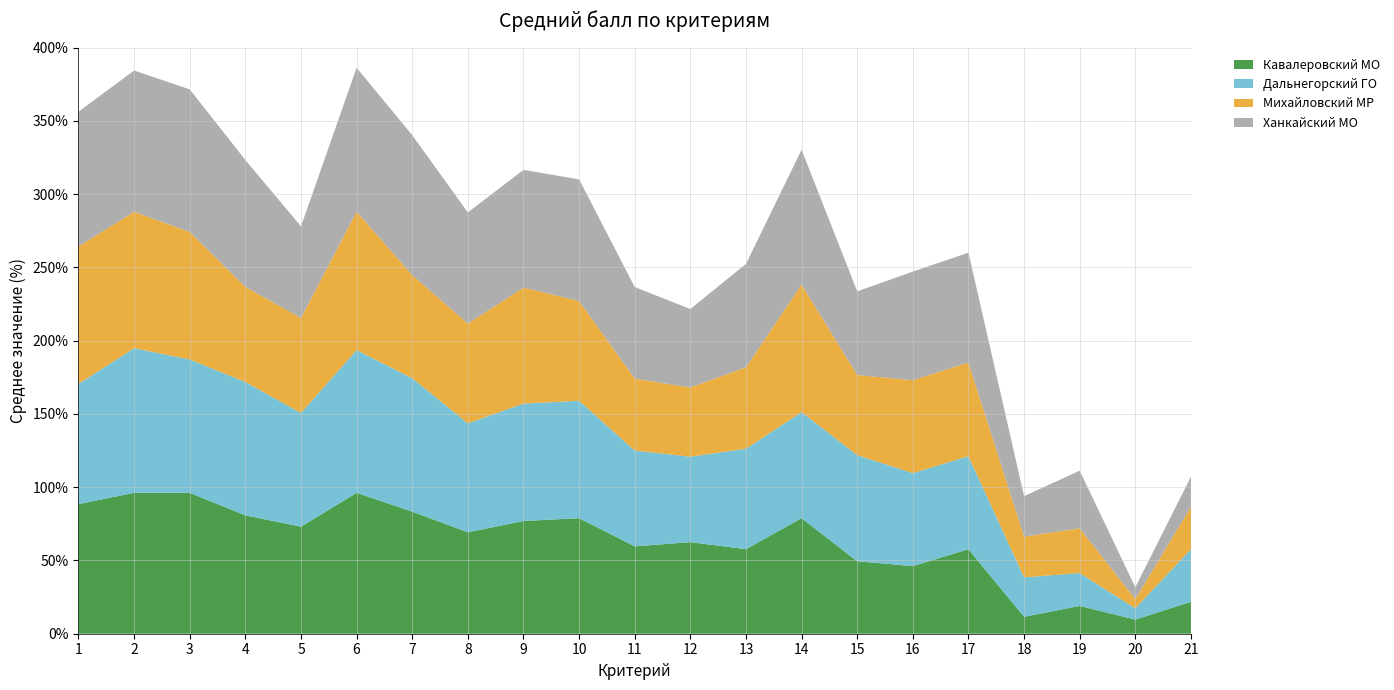

Reading right to left, transcribe all the data shown in this chart.

Кавалеровский МО: 21.8	9.6	19.0	11.5	57.7	46.1	49.5	78.8	57.7	62.5	59.6	78.8	76.9	69.2	83.3	96.2	73.1	80.8	96.2	96.2	88.5
Дальнегорский ГО: 35.9	7.7	22.4	26.9	63.5	63.5	72.4	72.4	68.6	58.3	65.4	80.1	80.1	74.4	91.0	97.4	77.6	91.0	91.0	98.7	82.1
Михайловский МР: 29.0	6.3	30.6	27.8	63.9	63.4	54.6	87.0	55.6	47.2	49.1	68.1	79.2	68.1	70.4	94.4	64.9	64.9	87.0	93.1	93.8
Ханкайский МО: 20.5	8.0	39.3	27.7	75.0	74.1	57.1	92.0	70.5	53.6	62.5	83.0	80.4	75.9	95.5	98.2	62.5	86.6	97.3	96.4	92.0